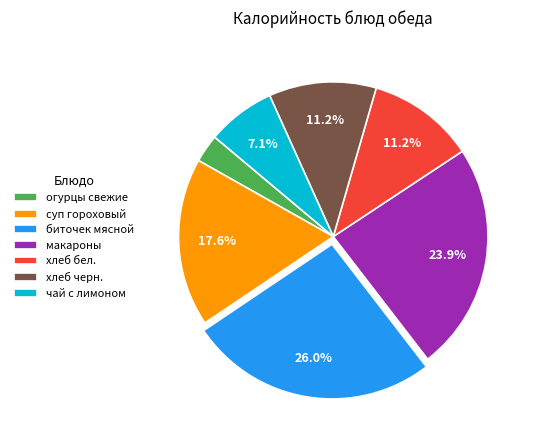

To the nearest percent, what is the average slice percentage?

14%